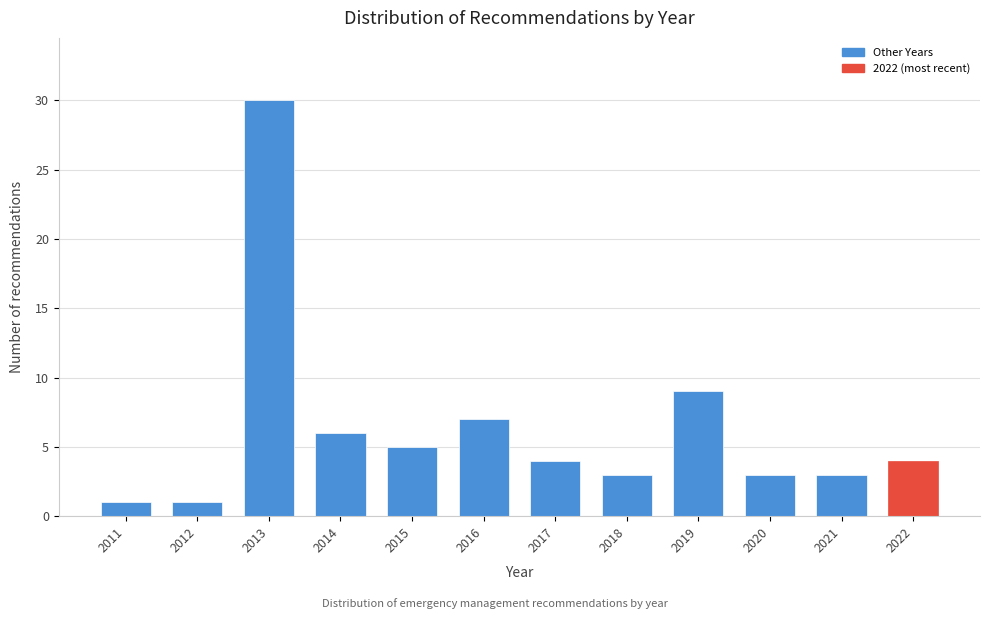

Reading left to right, transcribe all the data shown in this chart.

2011=1	2012=1	2013=30	2014=6	2015=5	2016=7	2017=4	2018=3	2019=9	2020=3	2021=3	2022=4